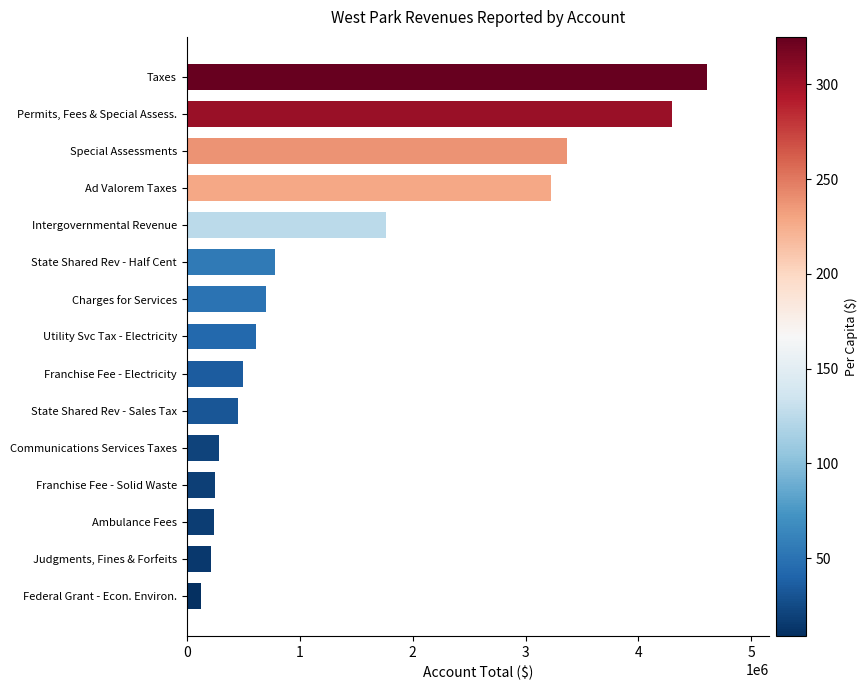

How many bars are there in total?

15